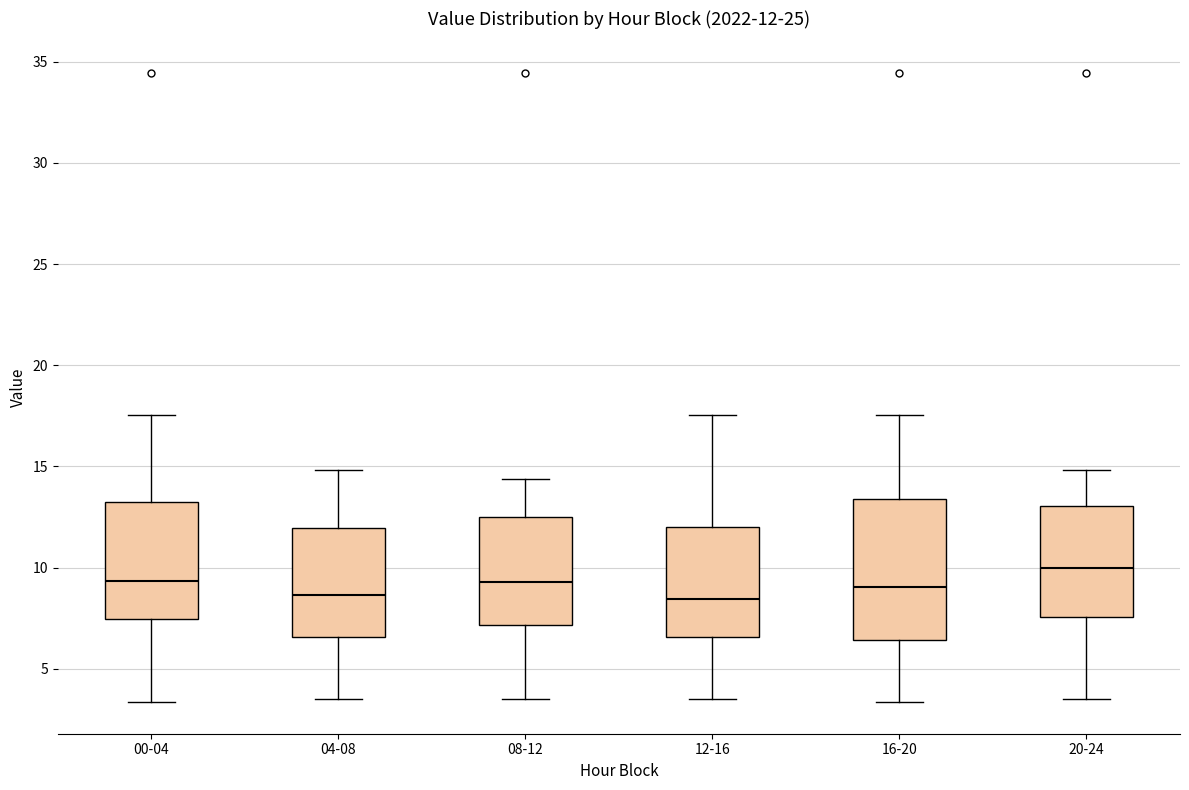

Comparing the boxes themselves (not the whiskers), which one is the tallest?

16-20